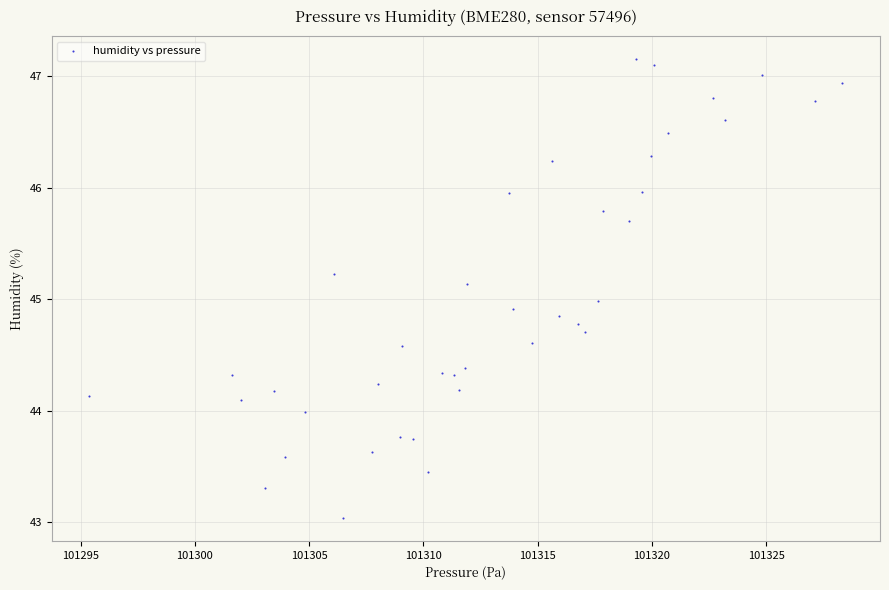

What is the range of Y values (max minus min)?

4.1